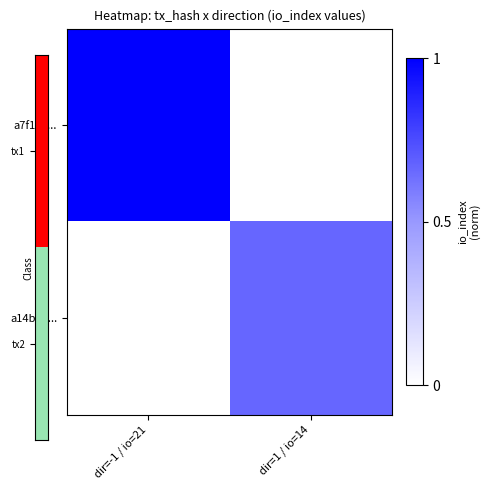

At which category is the sum across all series the highest?

dir=-1 / io=21